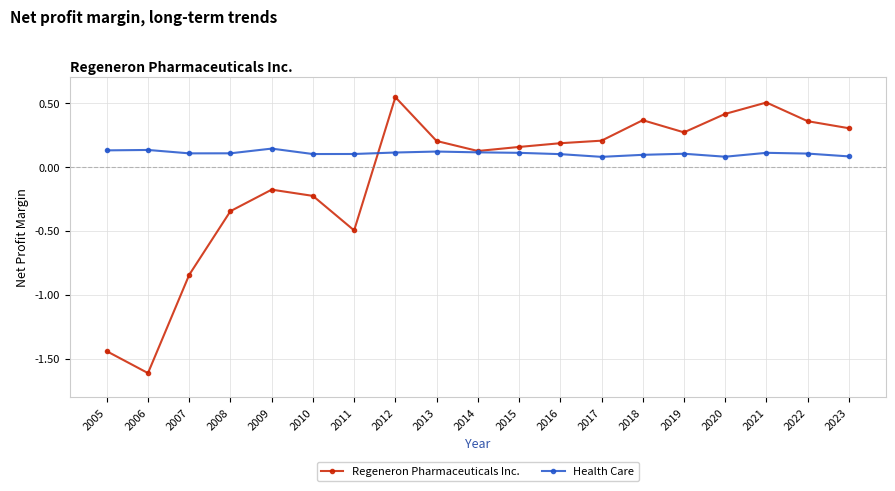

Which series changed the most between 2005 and 2017?

Regeneron Pharmaceuticals Inc.